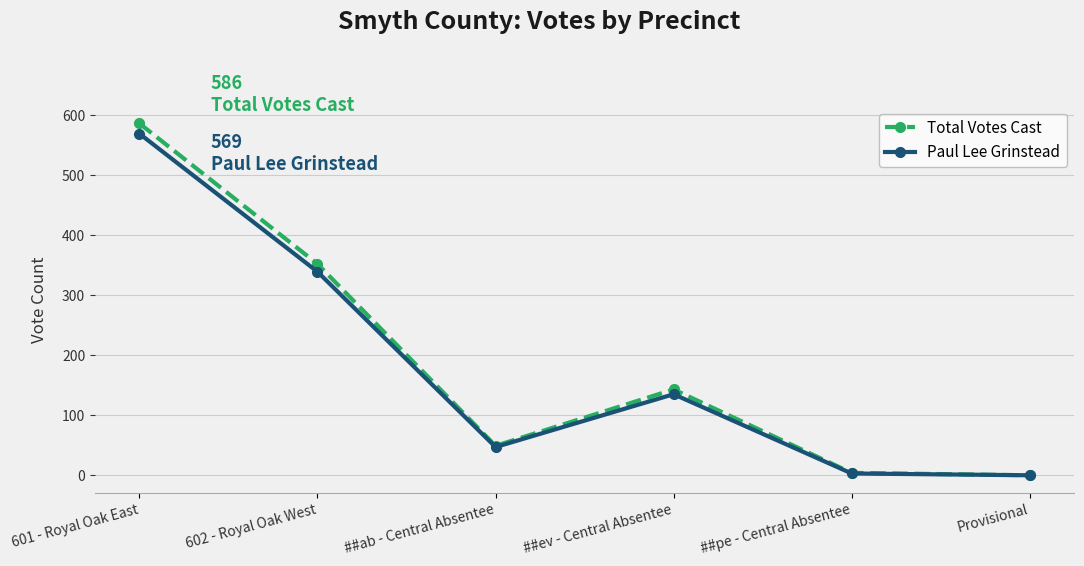

What is the sum of all Total Votes Cast values?

1134